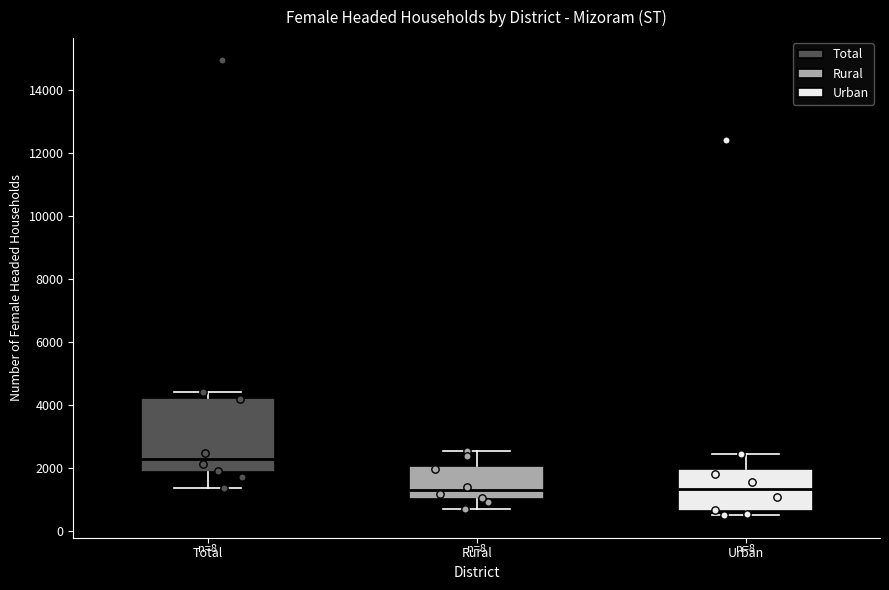

Reading left to right, read every box against the y-axis: the position of its median line, the range the box covers, and the ends of its whiskers. The values are not printed on the chart, so give them approximately, as read against the axis.

Total: median 2200, box 1800 to 4200, whiskers 1400 to 4400
Rural: median 1200, box 1000 to 2000, whiskers 800 to 2600
Urban: median 1400, box 600 to 2000, whiskers 600 (just below the box's lower edge) to 2400